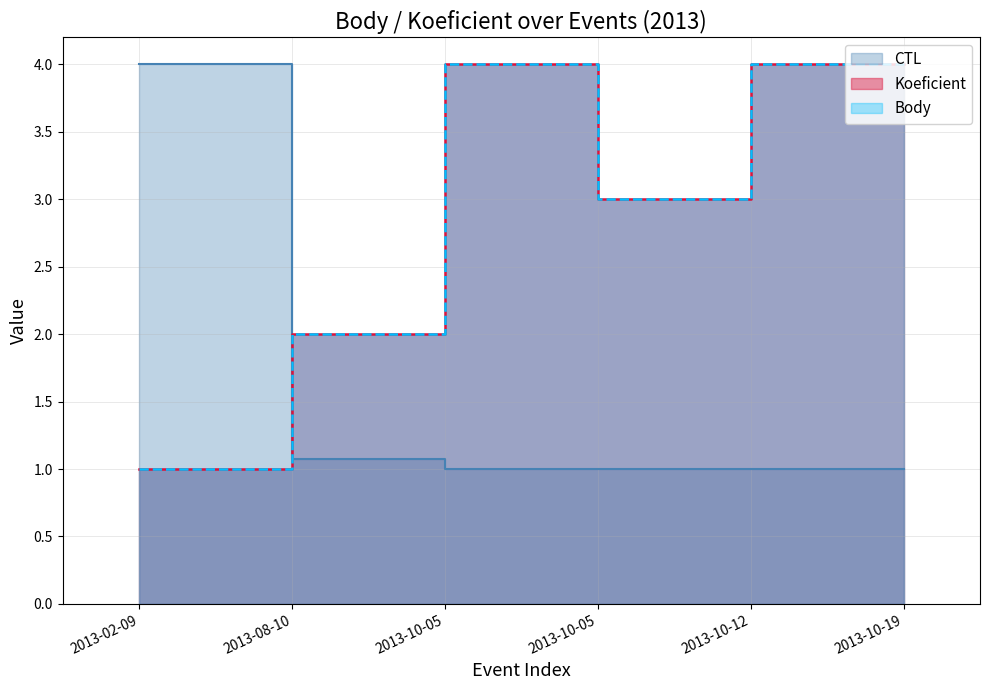

List the labels in order of CTL value, smallest first.

2013-10-05, 2013-10-05, 2013-10-12, 2013-10-19, 2013-08-10, 2013-02-09